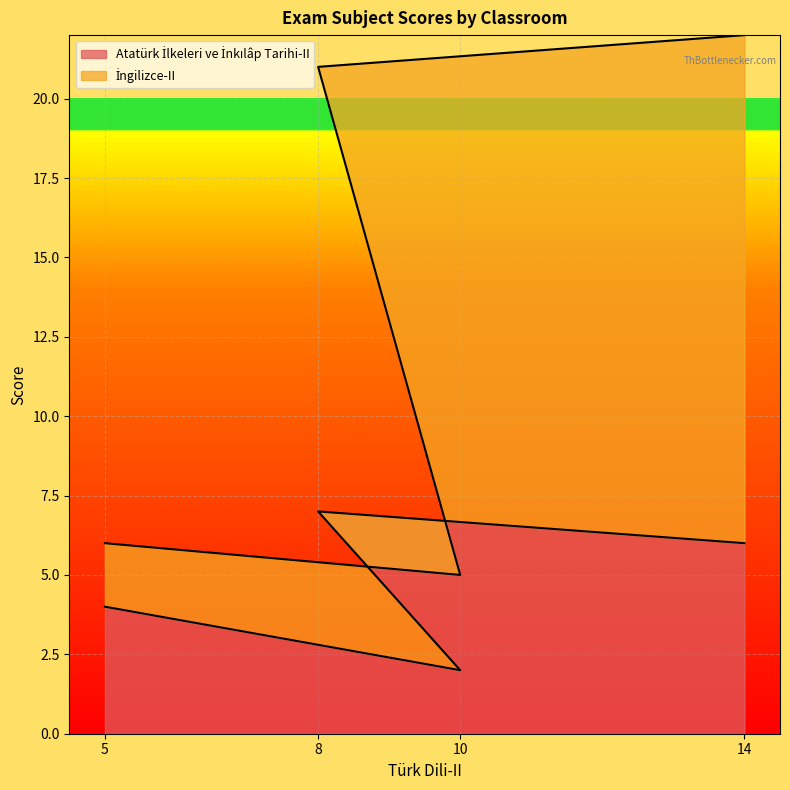

At which category does Atatürk İlkeleri ve İnkılâp Tarihi-II reach its first local peak?

8